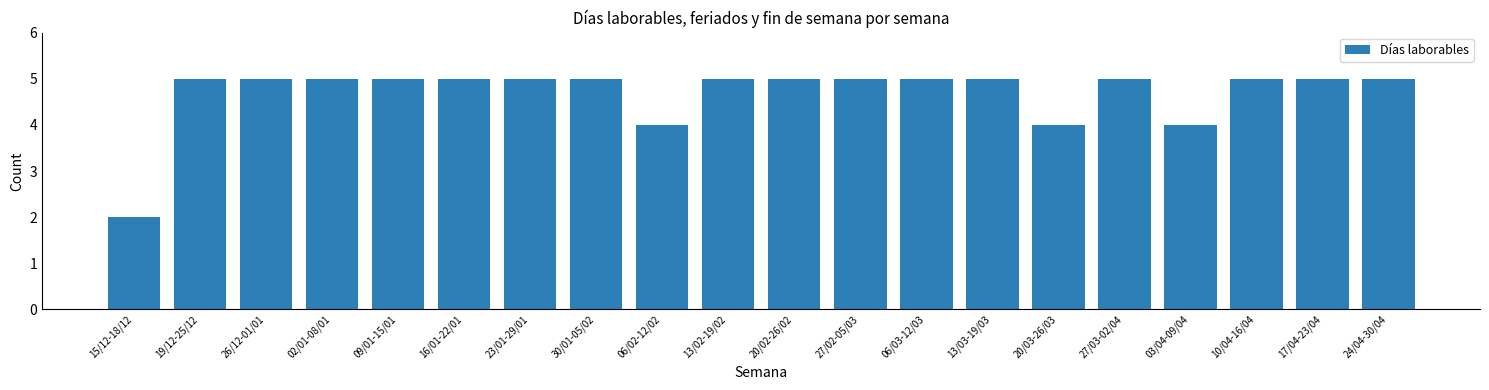

What is the difference between the values at 19/12-25/12 and 15/12-18/12?

3